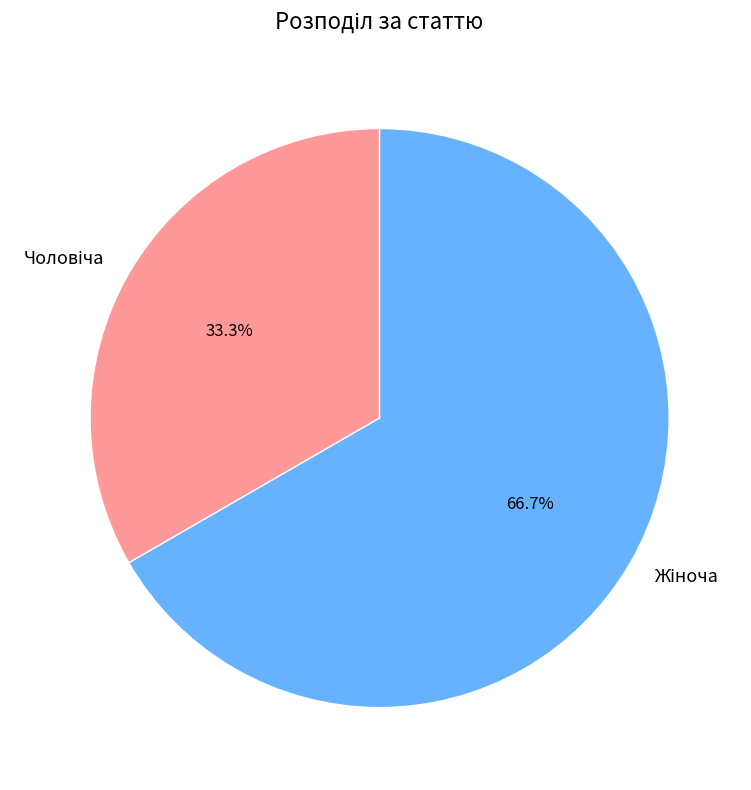

How many segments does this pie chart have?

2